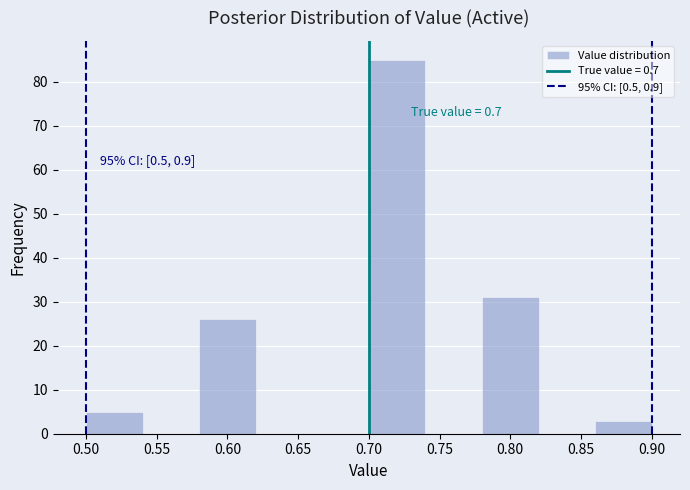

Over which range of the x-axis is the bar tallest?

0.70 to 0.74